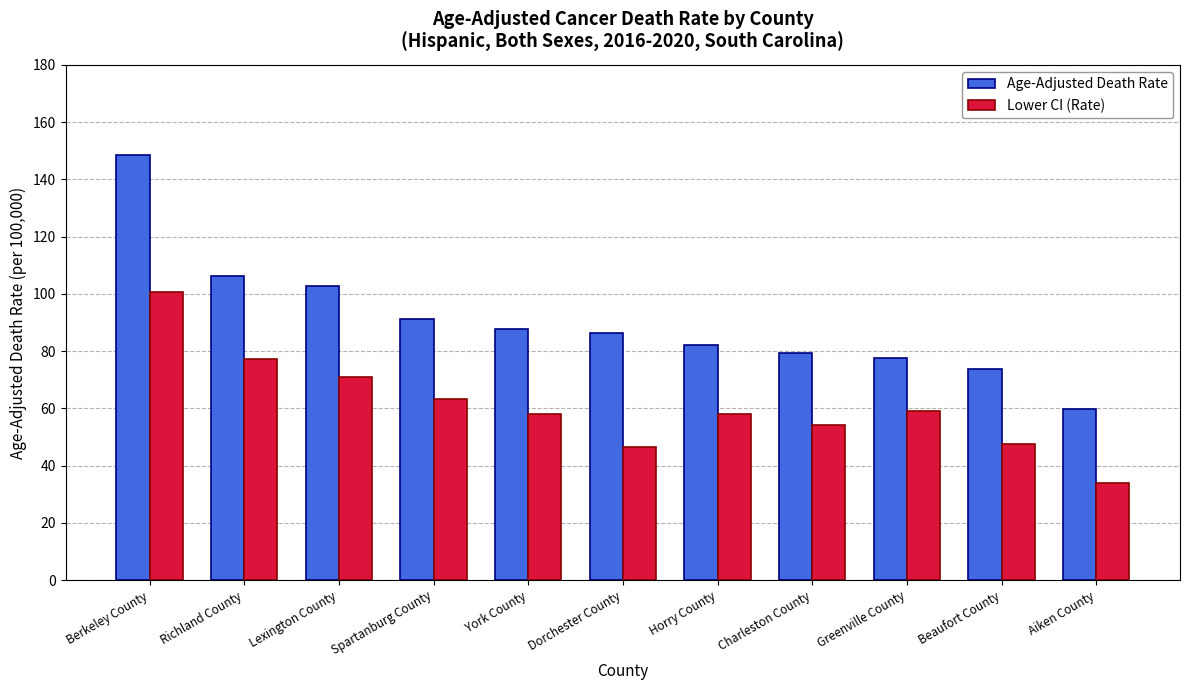

What is the average value of the Lower CI (Rate) series?

60.8